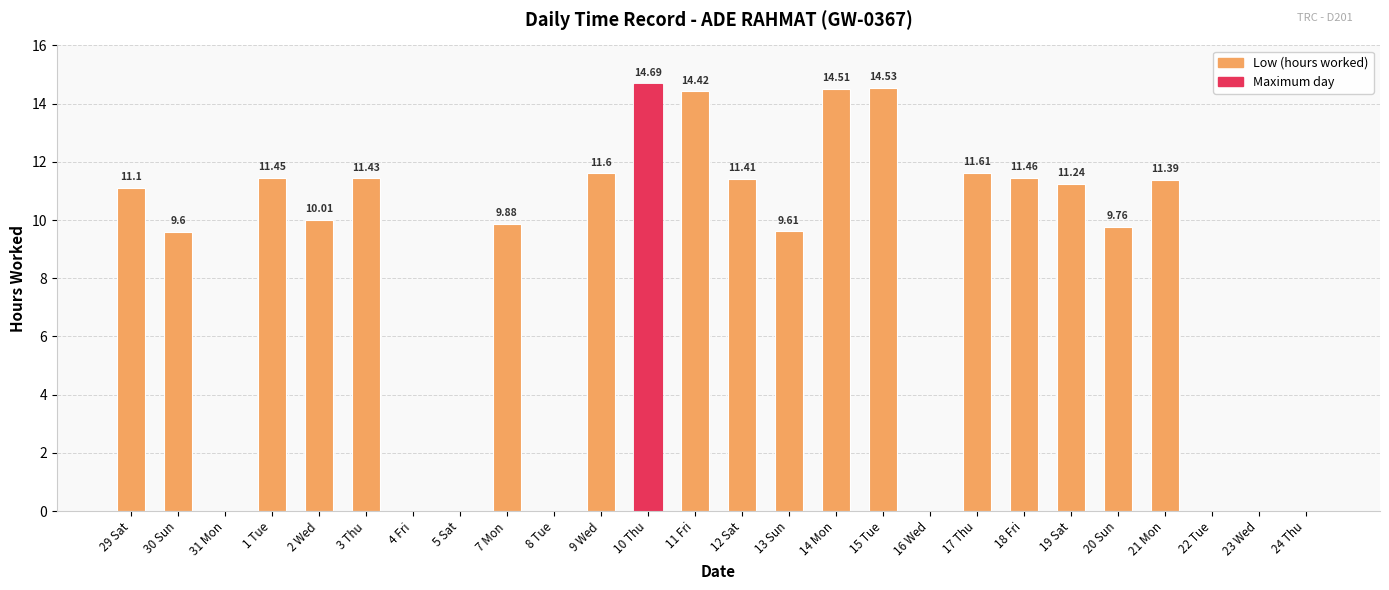

What is the change in value from 11 Fri to 18 Fri?

-3.0